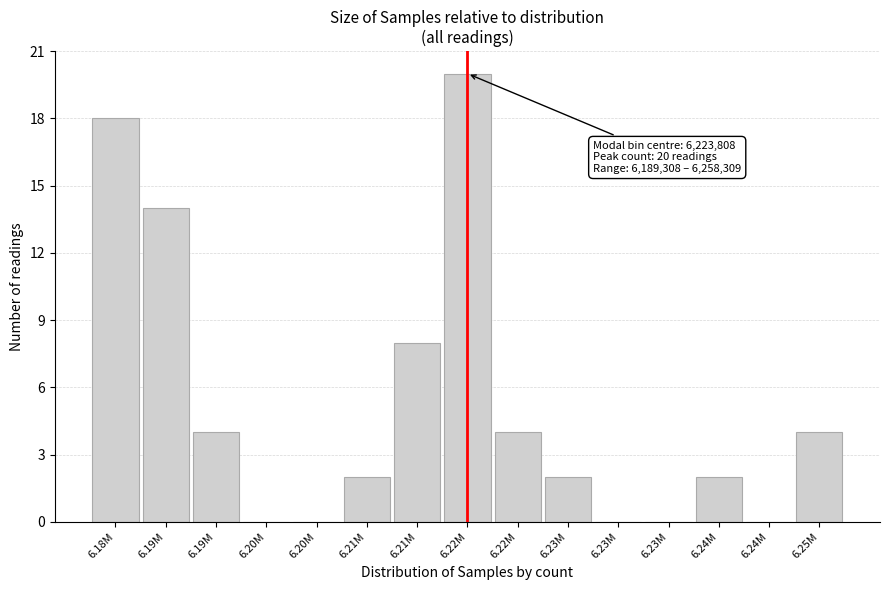

How many distinct data groups are displayed?

1